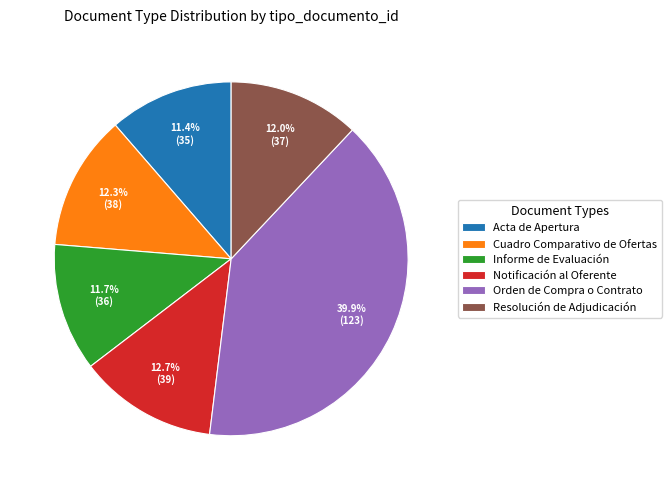

The Notificación al Oferente slice represents 13% of the pie. True or false?

True